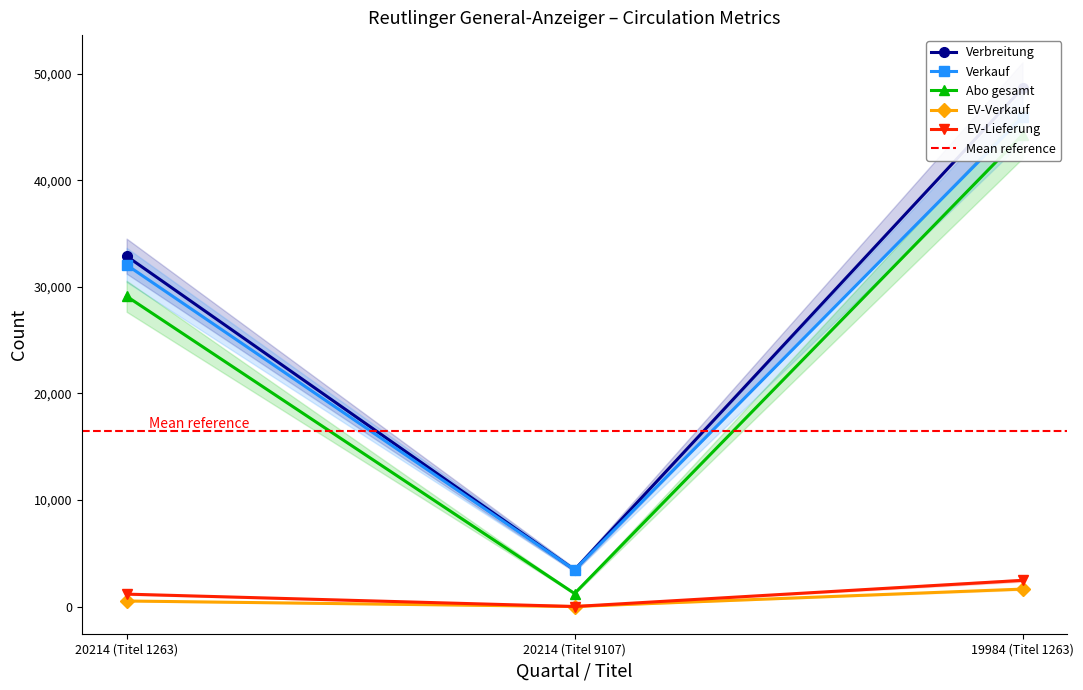

How many distinct data groups are displayed?

5